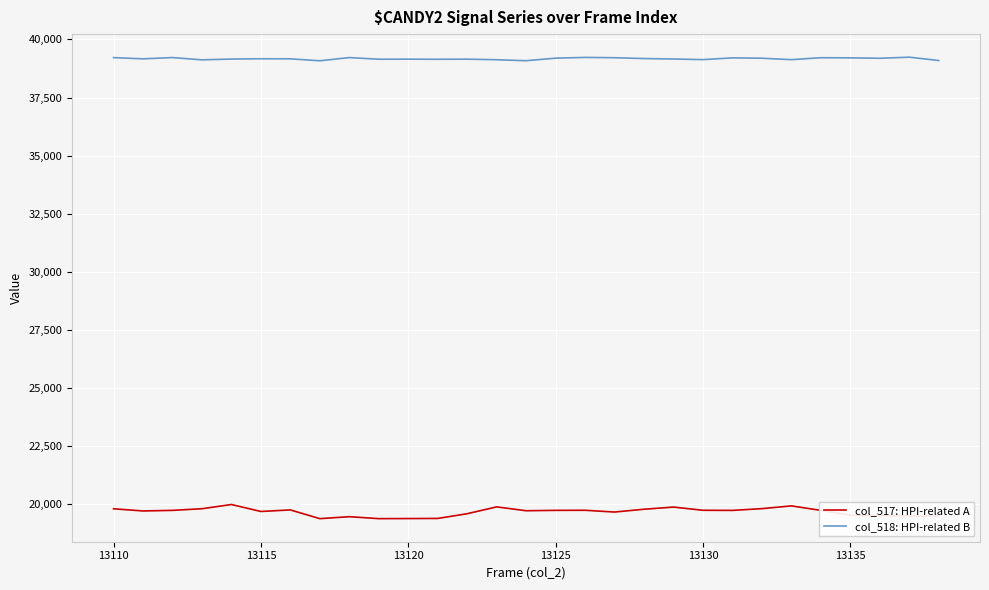

What is the greatest value displayed?

39236